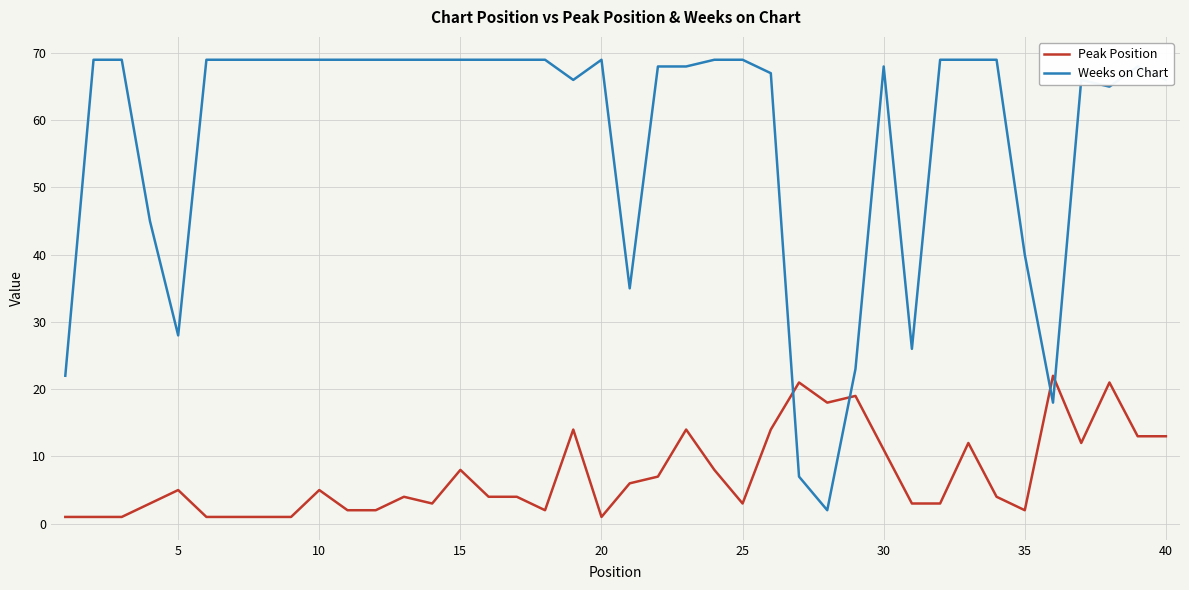

True or false: Peak Position and Weeks on Chart cross at least once.

True